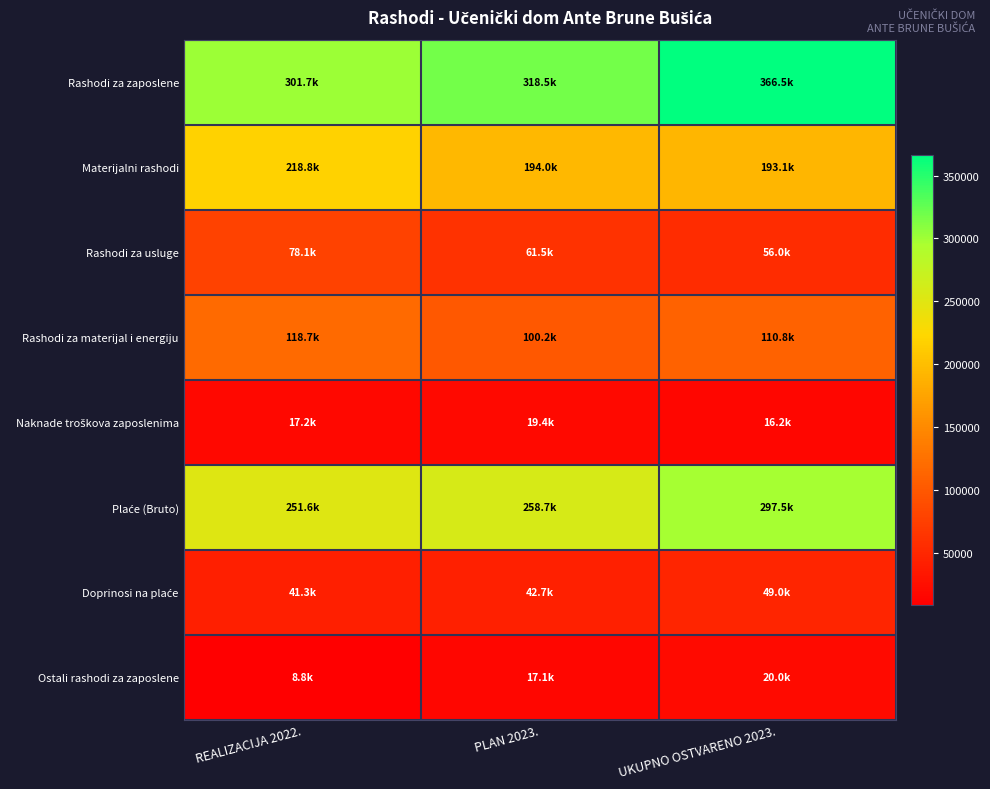

At which category does the chart reach its minimum across all series?

REALIZACIJA 2022.